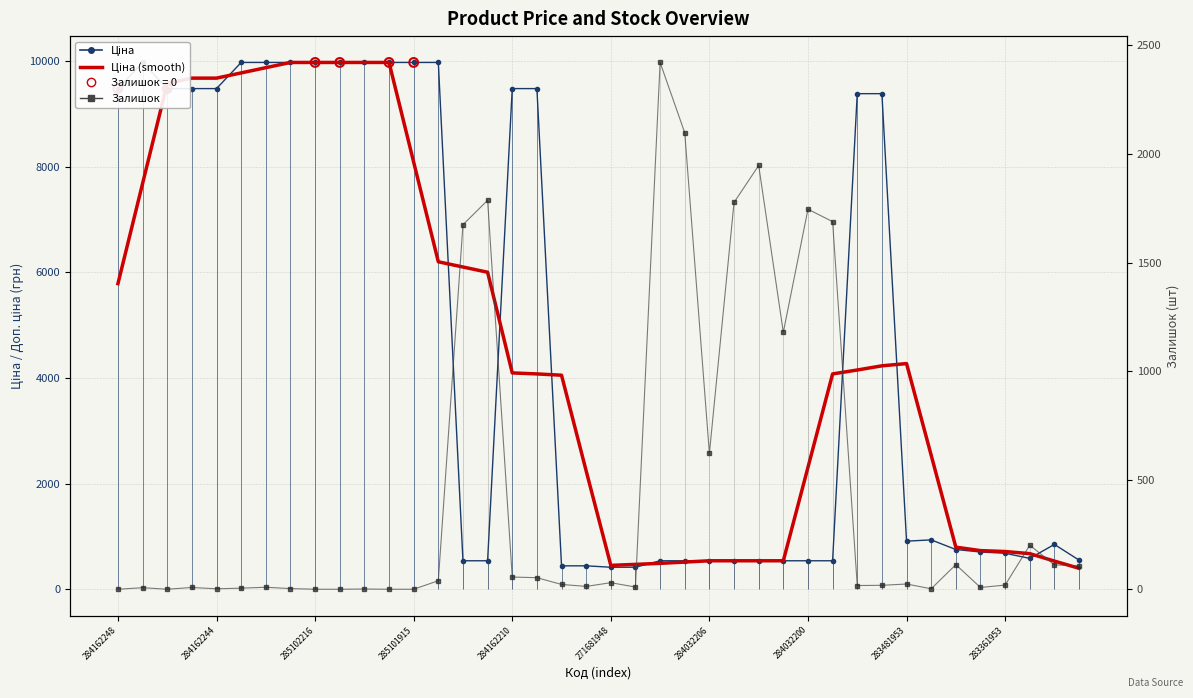

Is the value of Залишок at 283361953 greater than the value of Ціна at 283481953?

No